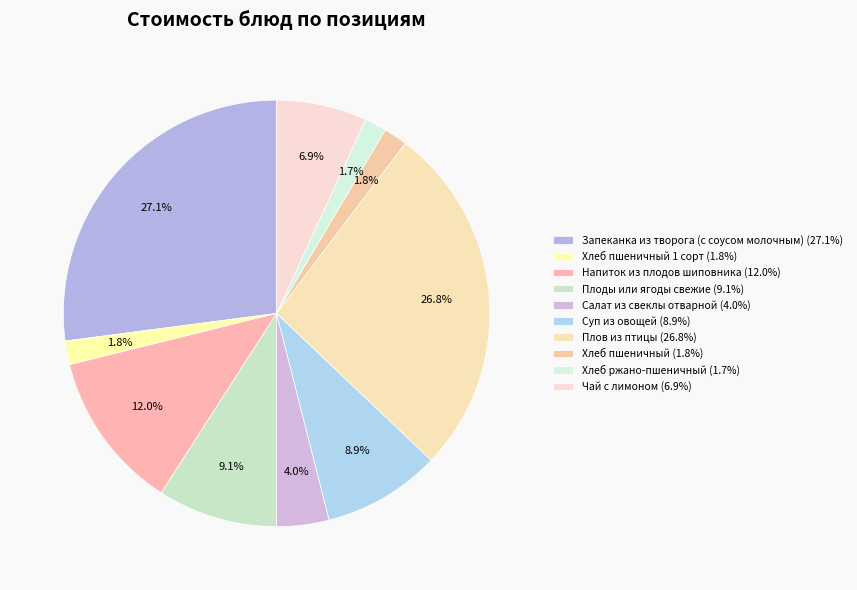

Count the number of slices in the pie.

10